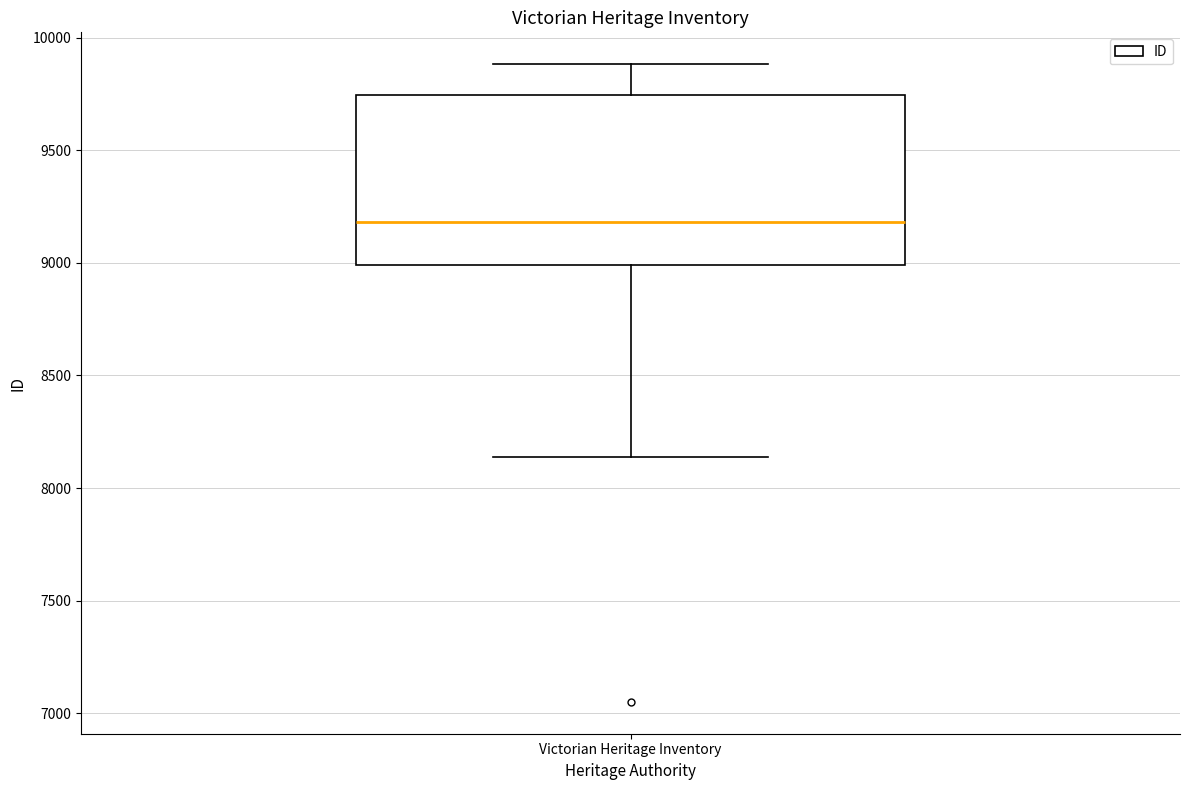

Where does the upper whisker of the box for Victorian Heritage Inventory end on the y-axis? The values are not printed on the chart, so give them approximately, as read against the axis.

9900